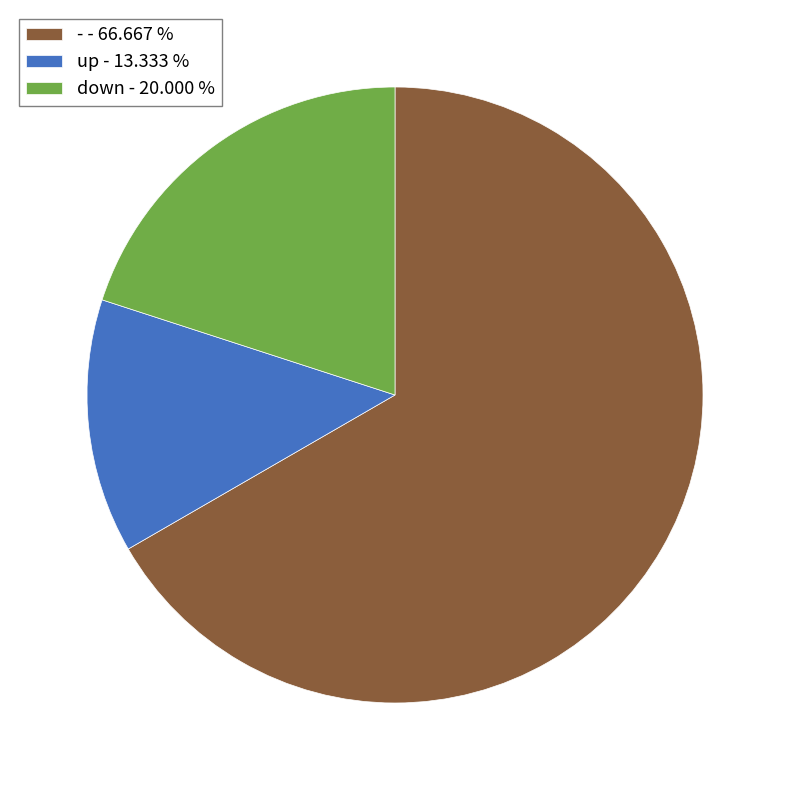

Between - and down, which is larger?

-